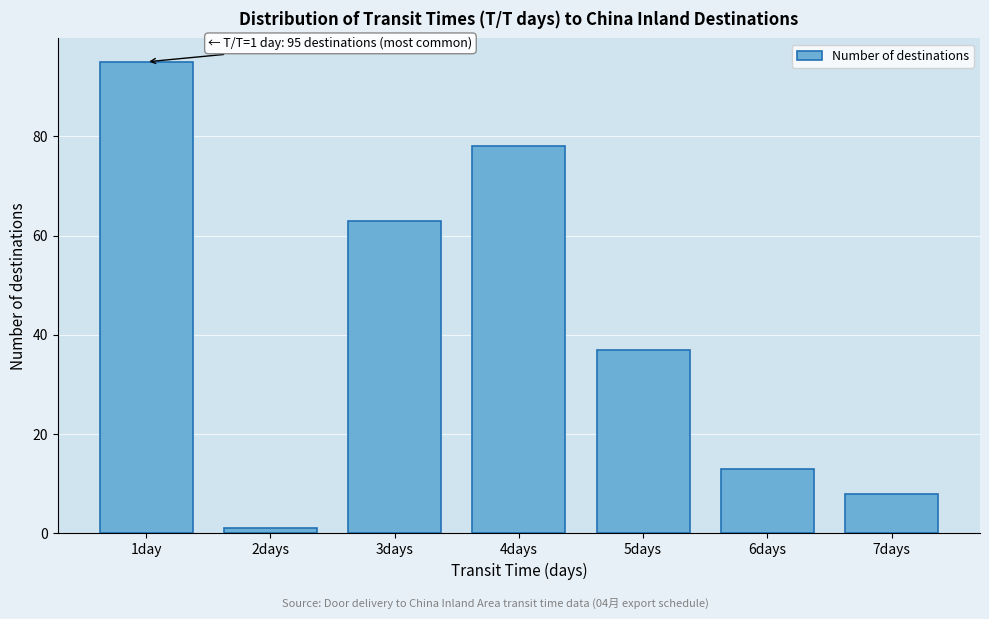

Reading right to left, transcribe all the data shown in this chart.

8	13	37	78	63	1	95